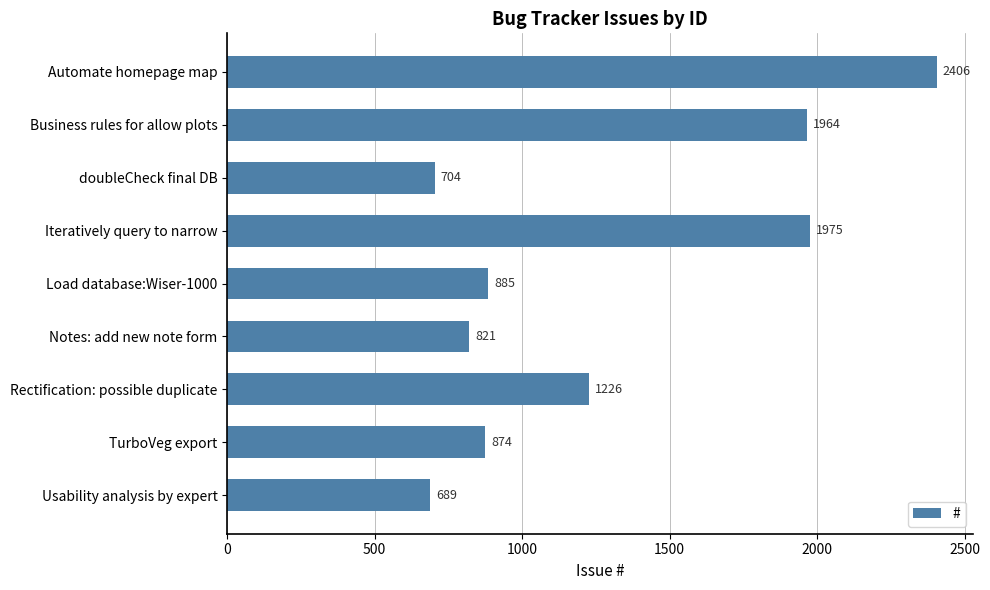

What is the label of the 5th bar from the top?

Load database:Wiser-1000